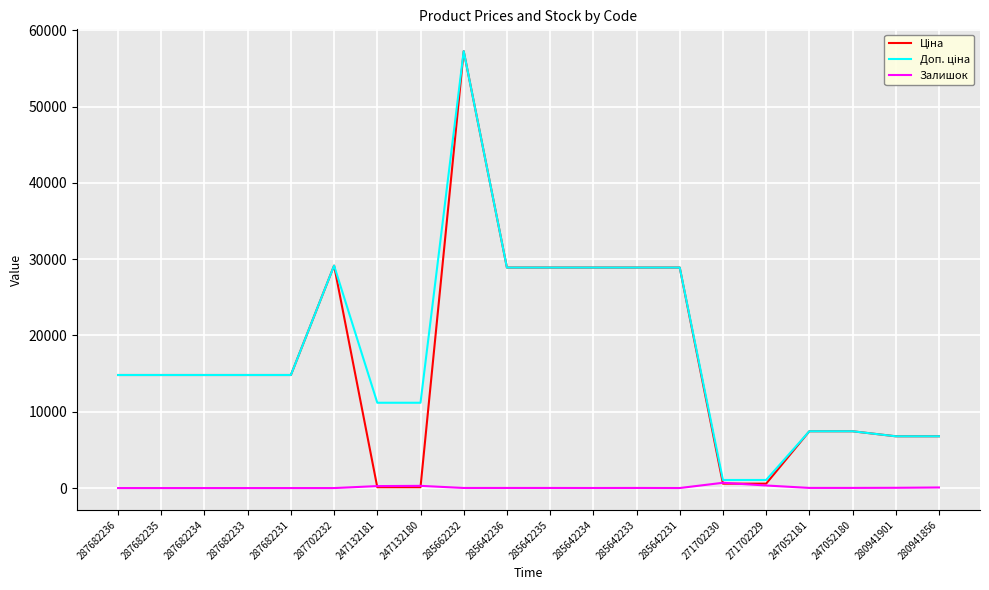

Does the chart have visible grid lines?

Yes